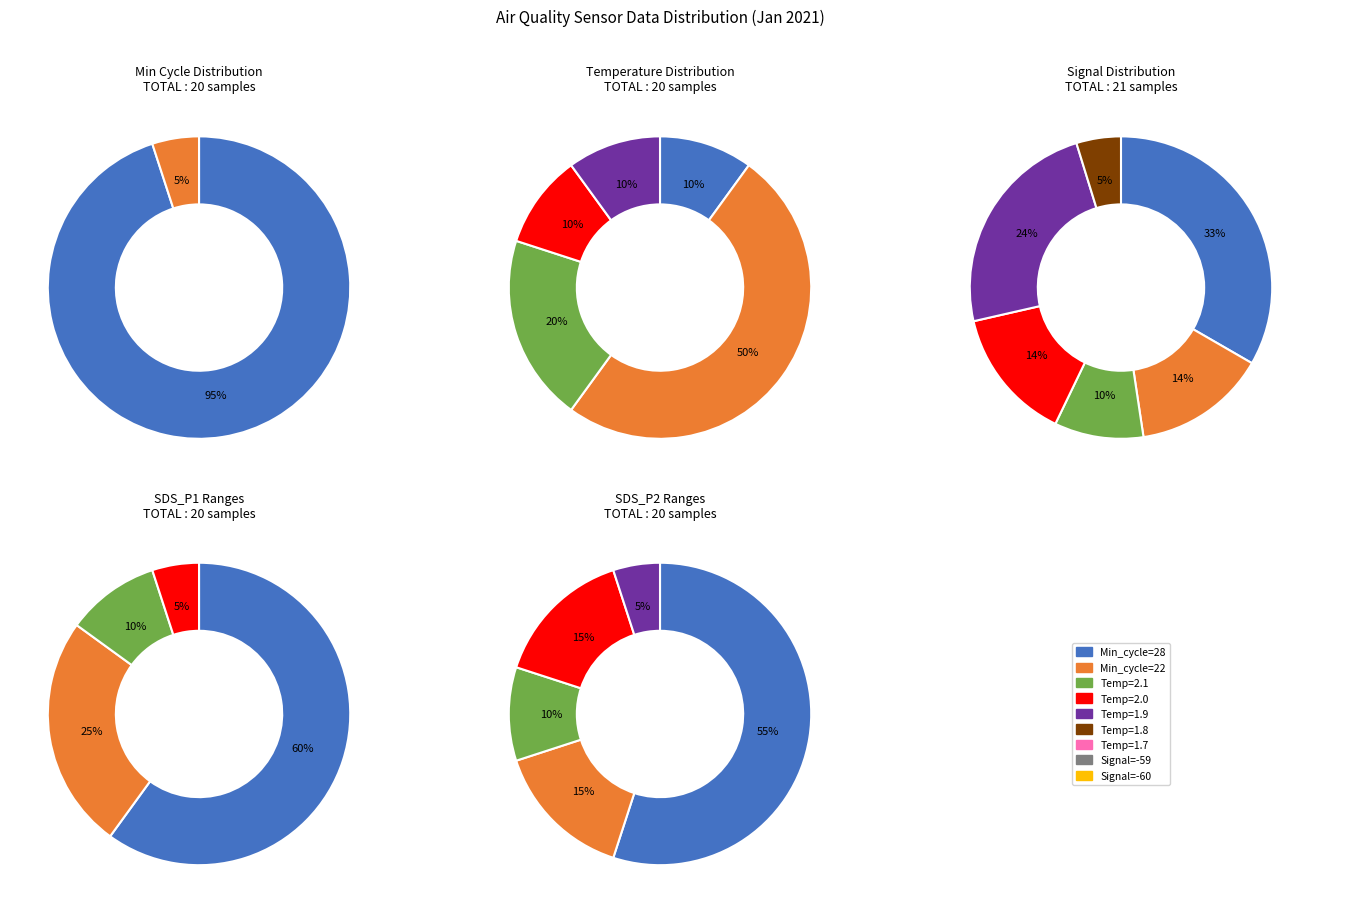

The 12 slice represents 11% of the pie. True or false?

False